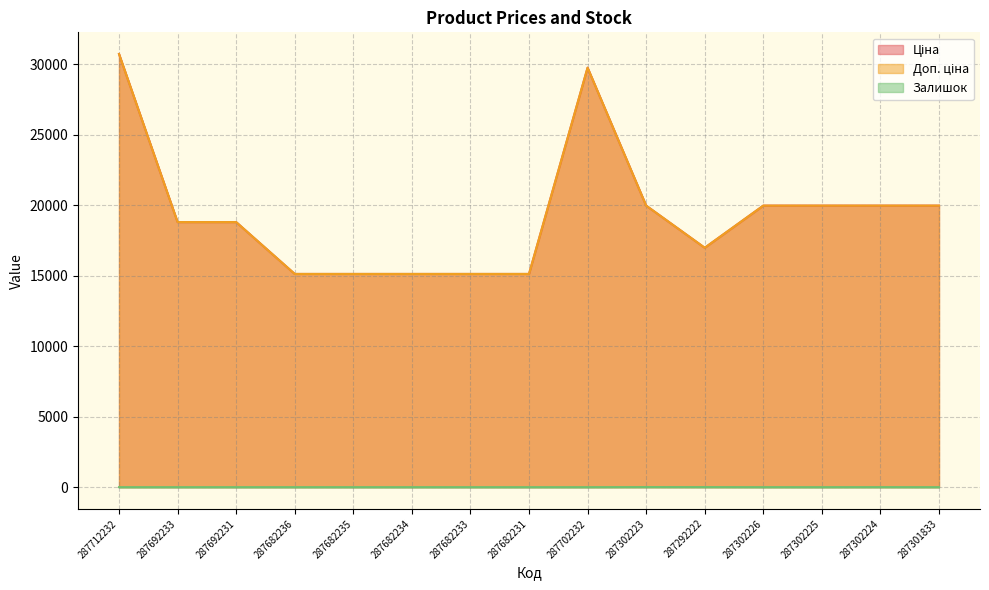

What is the difference between the maximum and minimum values in the Залишок series?

7.0